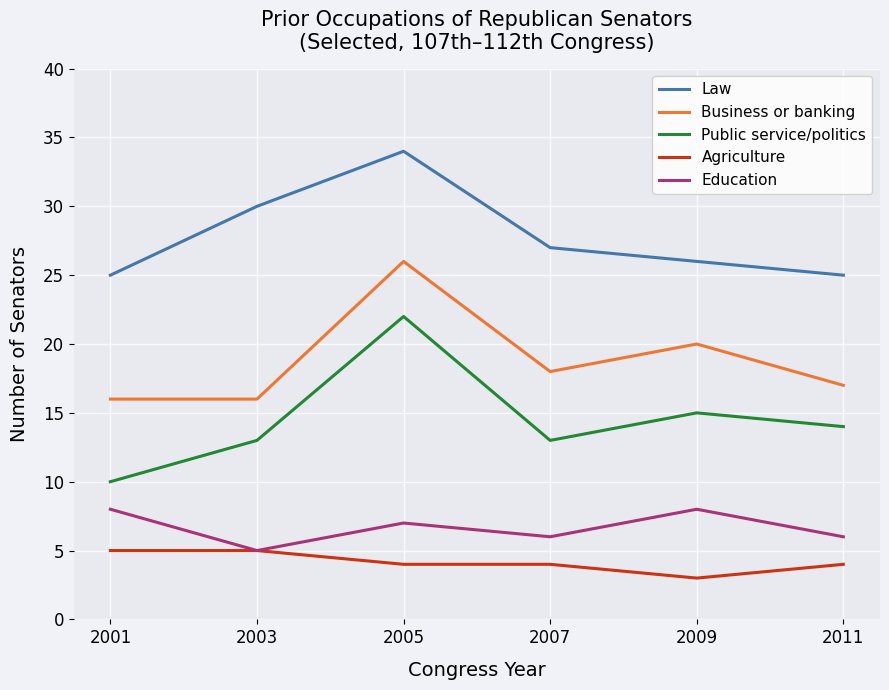

What is the minimum value for Agriculture?

3